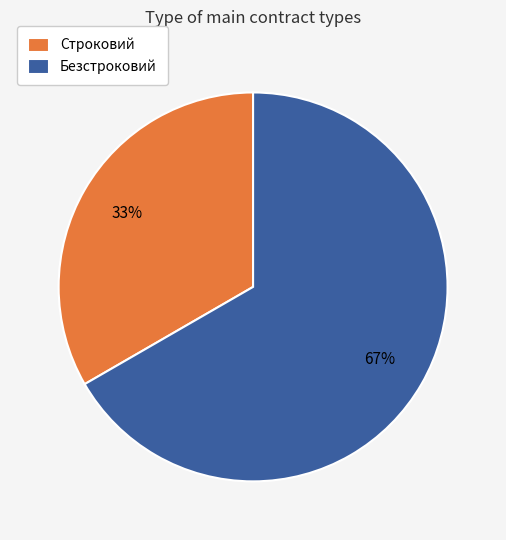

How many segments does this pie chart have?

2